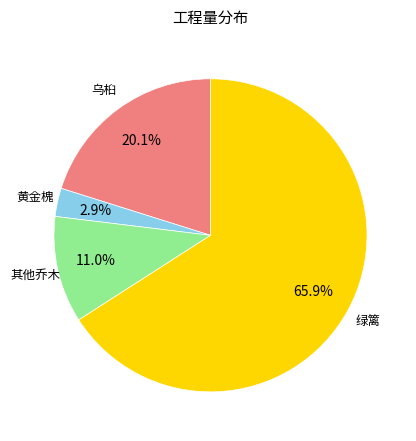

Is there any slice that represents more than half of the pie?

Yes